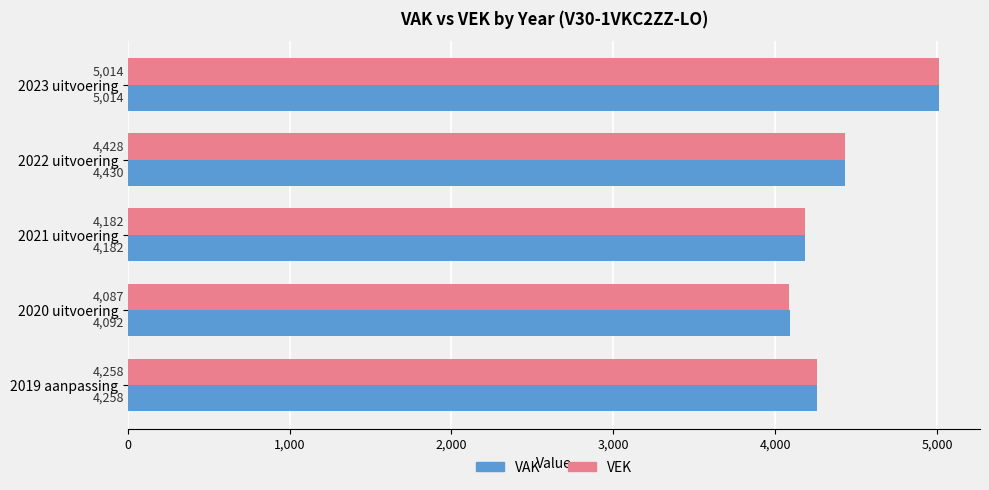

At which label is VEK closest to 4550?

2022 uitvoering